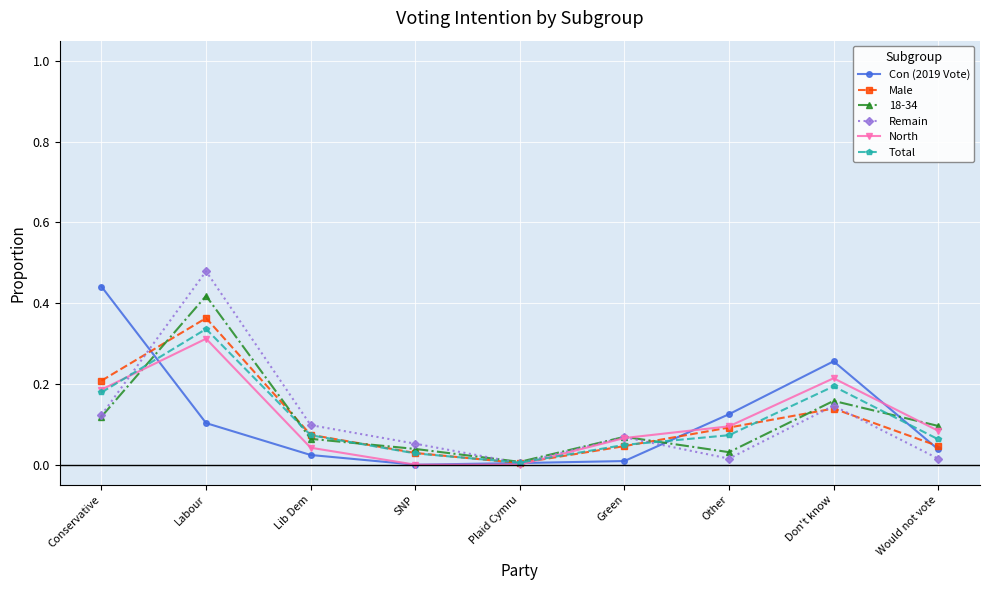

What position from the left is Labour?

2